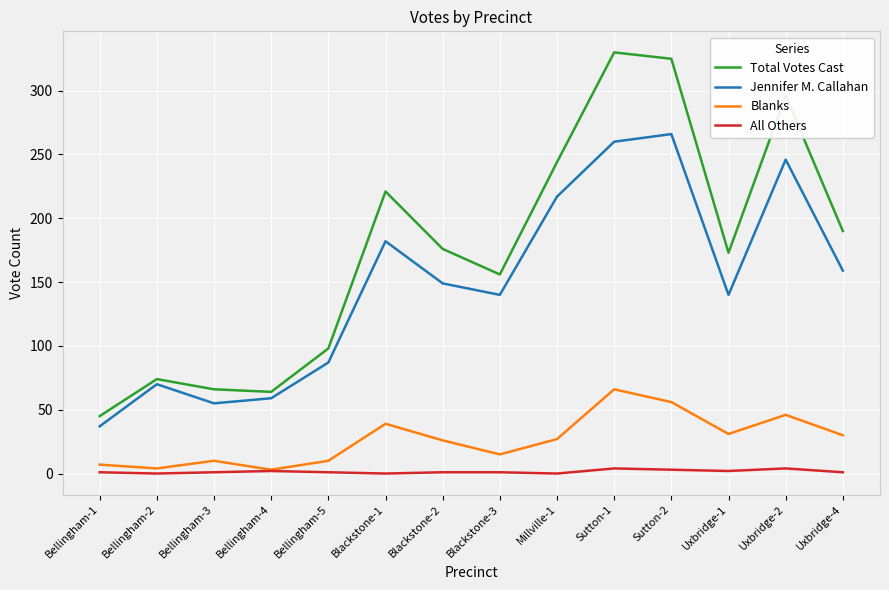

What is the total value across all series at Bellingham-4?

128